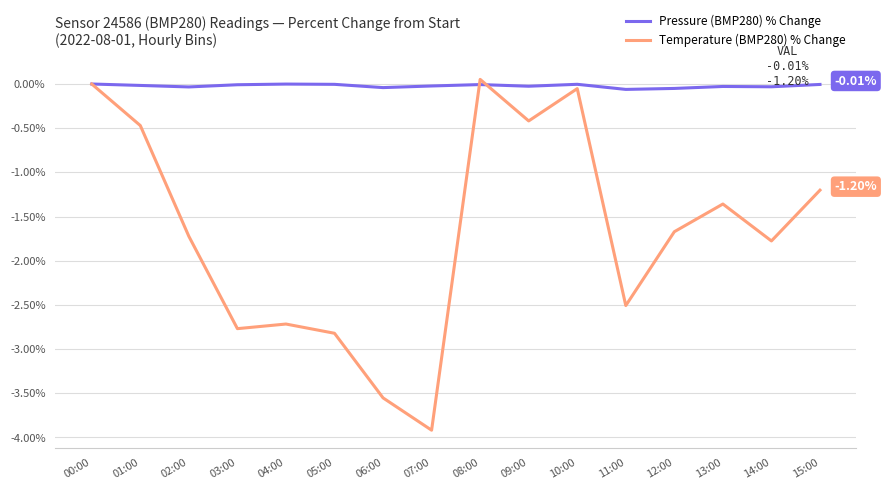

Which category has the lowest value in the Temperature (BMP280) % Change series?

07:00